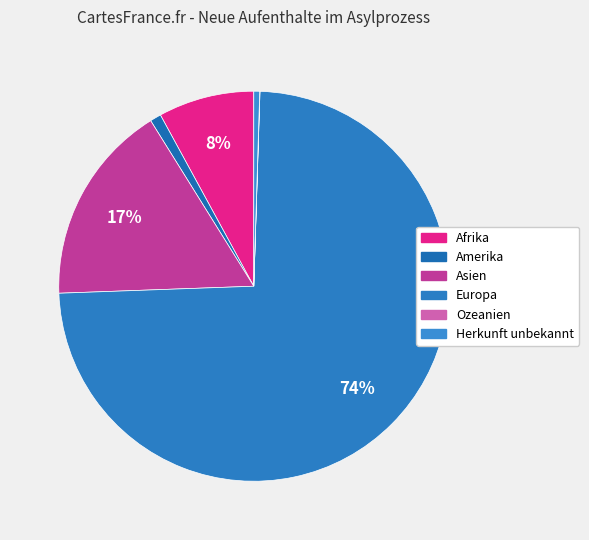

What is the ratio of the value at Europa to the value at Afrika?

9.3